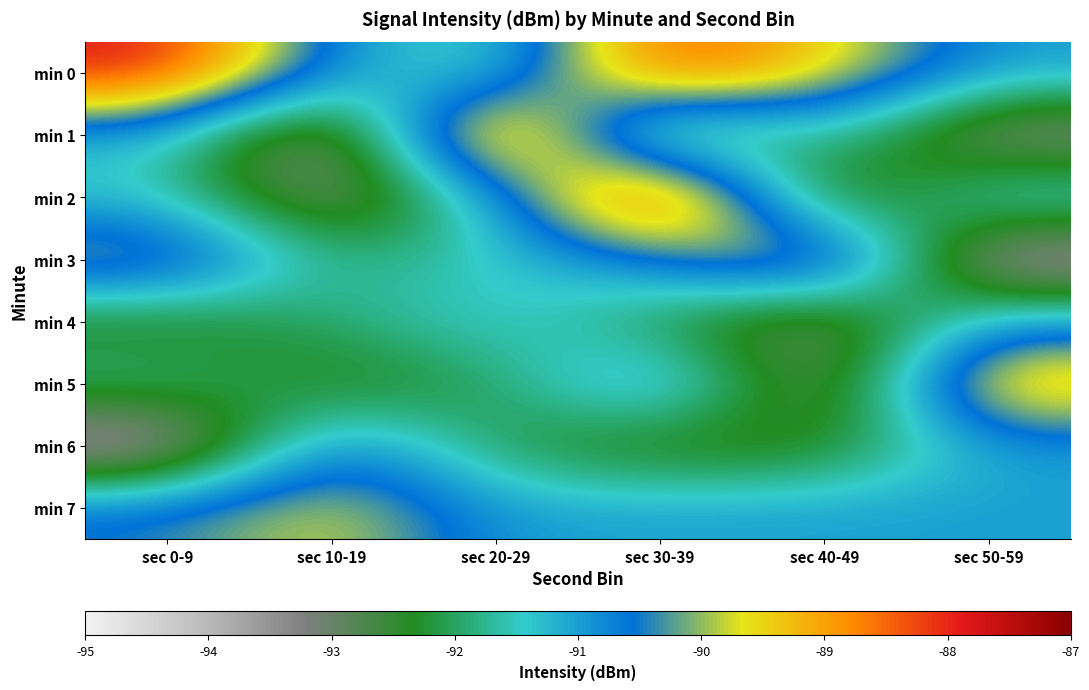

Reading left to right, transcribe all the data shown in this chart.

min 0: sec 0-9=-87.8	sec 10-19=-90.9	sec 20-29=-91.9	sec 30-39=-88.0	sec 40-49=-89.4	sec 50-59=-91.0
min 1: sec 0-9=-91.2	sec 10-19=-94.1	sec 20-29=-87.4	sec 30-39=-93.3	sec 40-49=-91.3	sec 50-59=-93.7
min 2: sec 0-9=-91.5	sec 10-19=-93.5	sec 20-29=-91.2	sec 30-39=-87.1	sec 40-49=-93.4	sec 50-59=-91.0
min 3: sec 0-9=-89.6	sec 10-19=-91.9	sec 20-29=-91.5	sec 30-39=-90.6	sec 40-49=-89.1	sec 50-59=-94.2
min 4: sec 0-9=-92.7	sec 10-19=-91.9	sec 20-29=-91.2	sec 30-39=-92.3	sec 40-49=-93.4	sec 50-59=-91.0
min 5: sec 0-9=-91.6	sec 10-19=-92.7	sec 20-29=-92.1	sec 30-39=-90.3	sec 40-49=-93.6	sec 50-59=-88.8
min 6: sec 0-9=-94.2	sec 10-19=-90.3	sec 20-29=-92.2	sec 30-39=-92.8	sec 40-49=-92.6	sec 50-59=-91.0
min 7: sec 0-9=-90.4	sec 10-19=-89.6	sec 20-29=-91.0	sec 30-39=-91.0	sec 40-49=-91.0	sec 50-59=-91.0